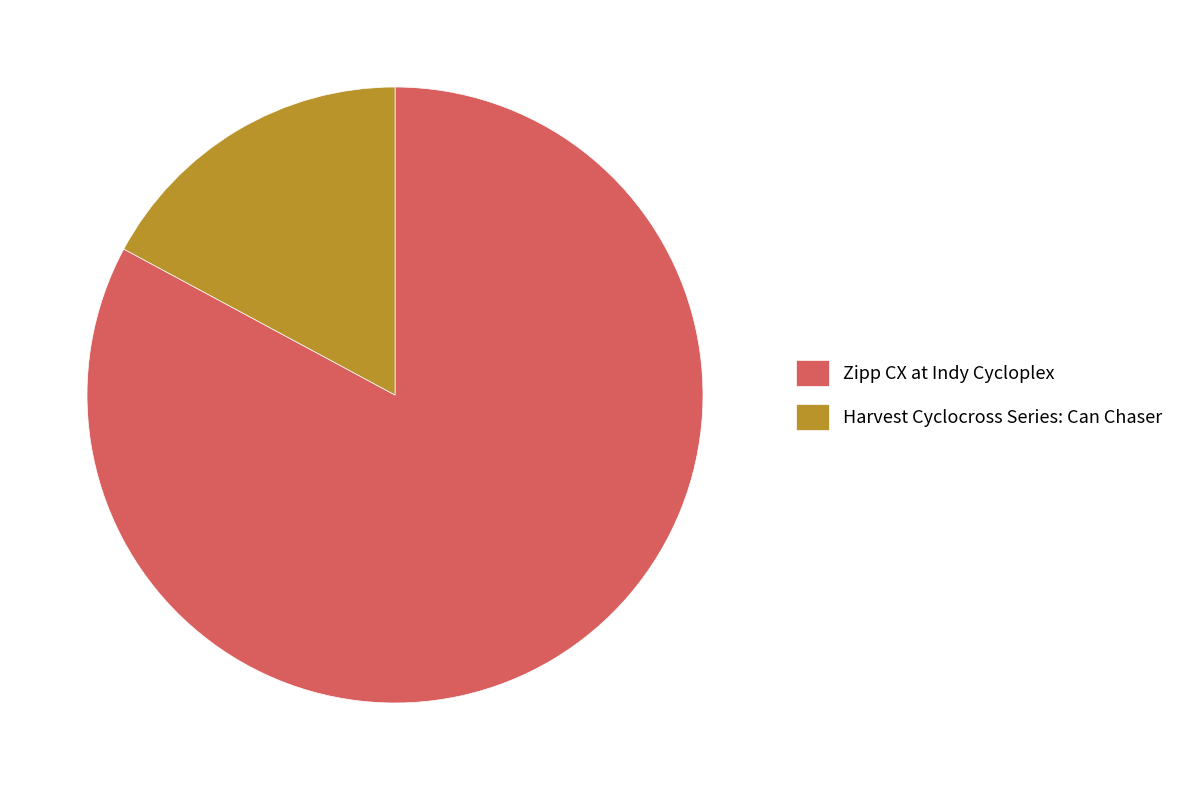

Is it true that Harvest Cyclocross Series: Can Chaser is 7% of the pie?

False